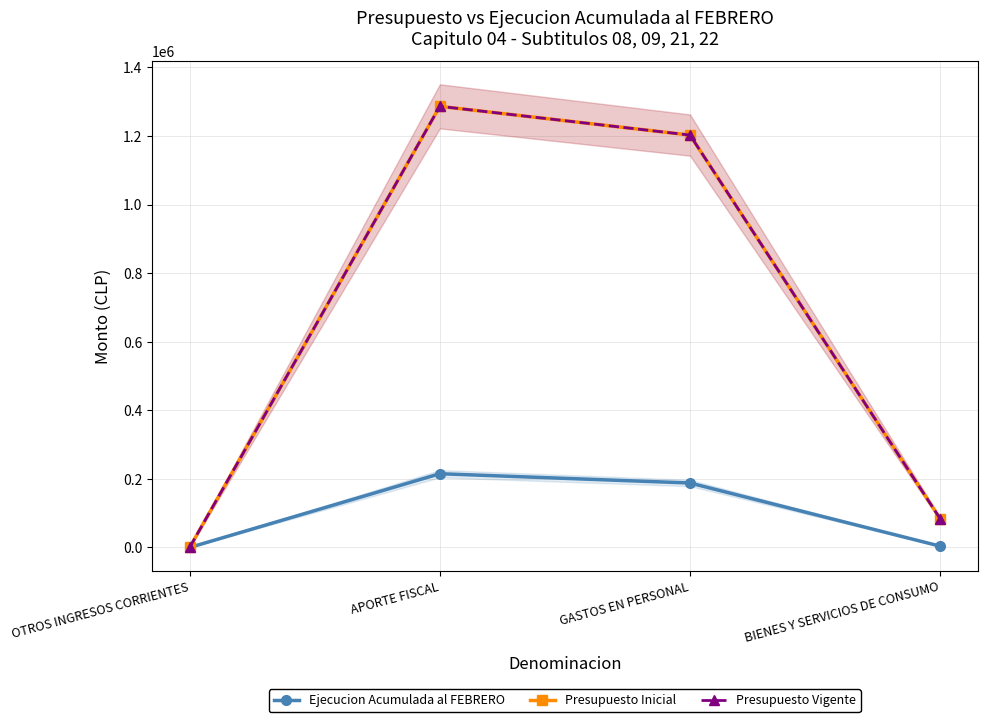

Reading right to left, list all the values displayed in this chart.

Ejecucion Acumulada al FEBRERO: 3893	188094	215140	5
Presupuesto Inicial: 83805	1202808	1286613	0
Presupuesto Vigente: 83805	1202808	1286613	0